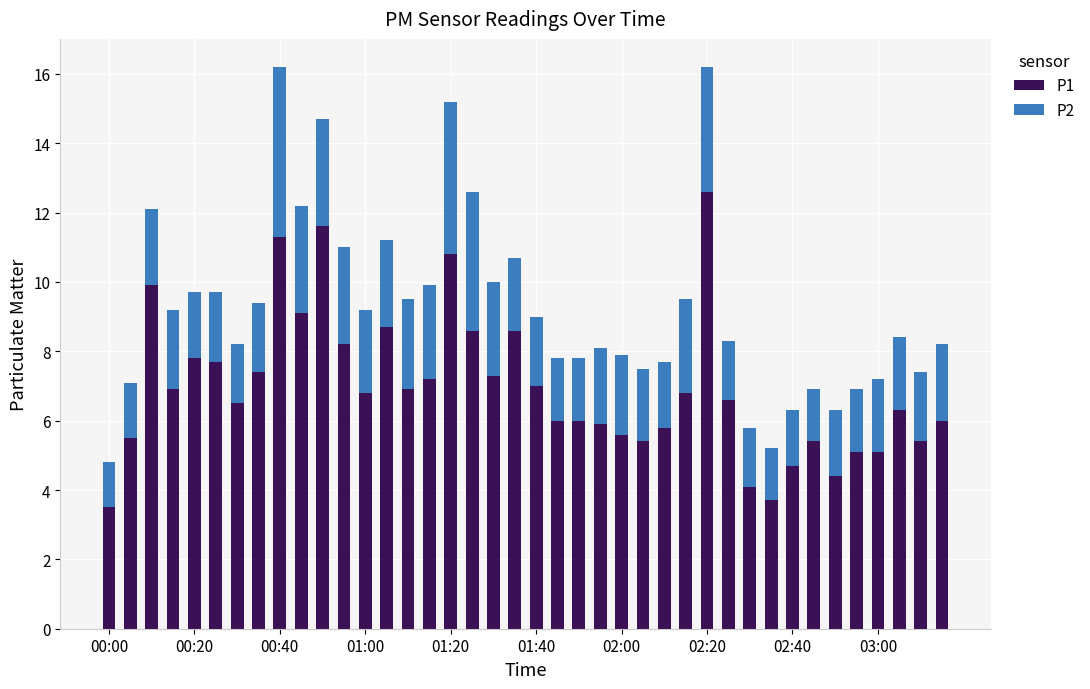

What is the lowest value of the P1 series?

3.5